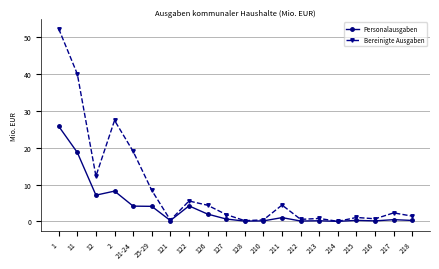

At which category does Personalausgaben reach its first local valley?

12